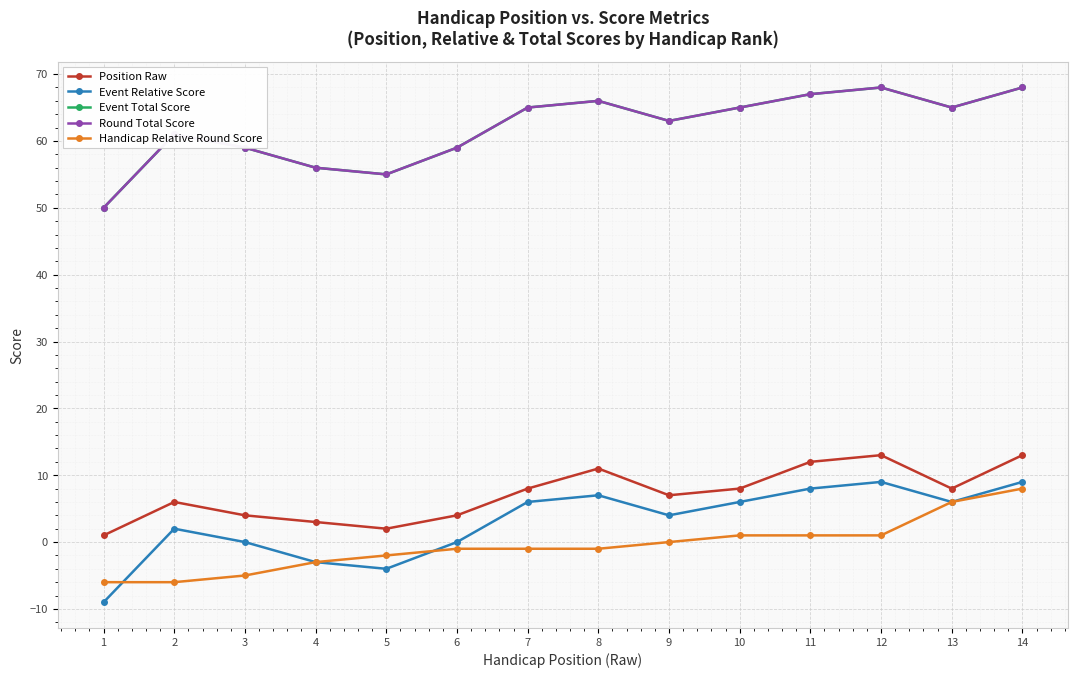

Reading left to right, what are all the values shown in this chart?

Position Raw: 1	6	4	3	2	4	8	11	7	8	12	13	8	13
Event Relative Score: -9	2	0	-3	-4	0	6	7	4	6	8	9	6	9
Event Total Score: 50	61	59	56	55	59	65	66	63	65	67	68	65	68
Round Total Score: 50	61	59	56	55	59	65	66	63	65	67	68	65	68
Handicap Relative Round Score: -6	-6	-5	-3	-2	-1	-1	-1	0	1	1	1	6	8